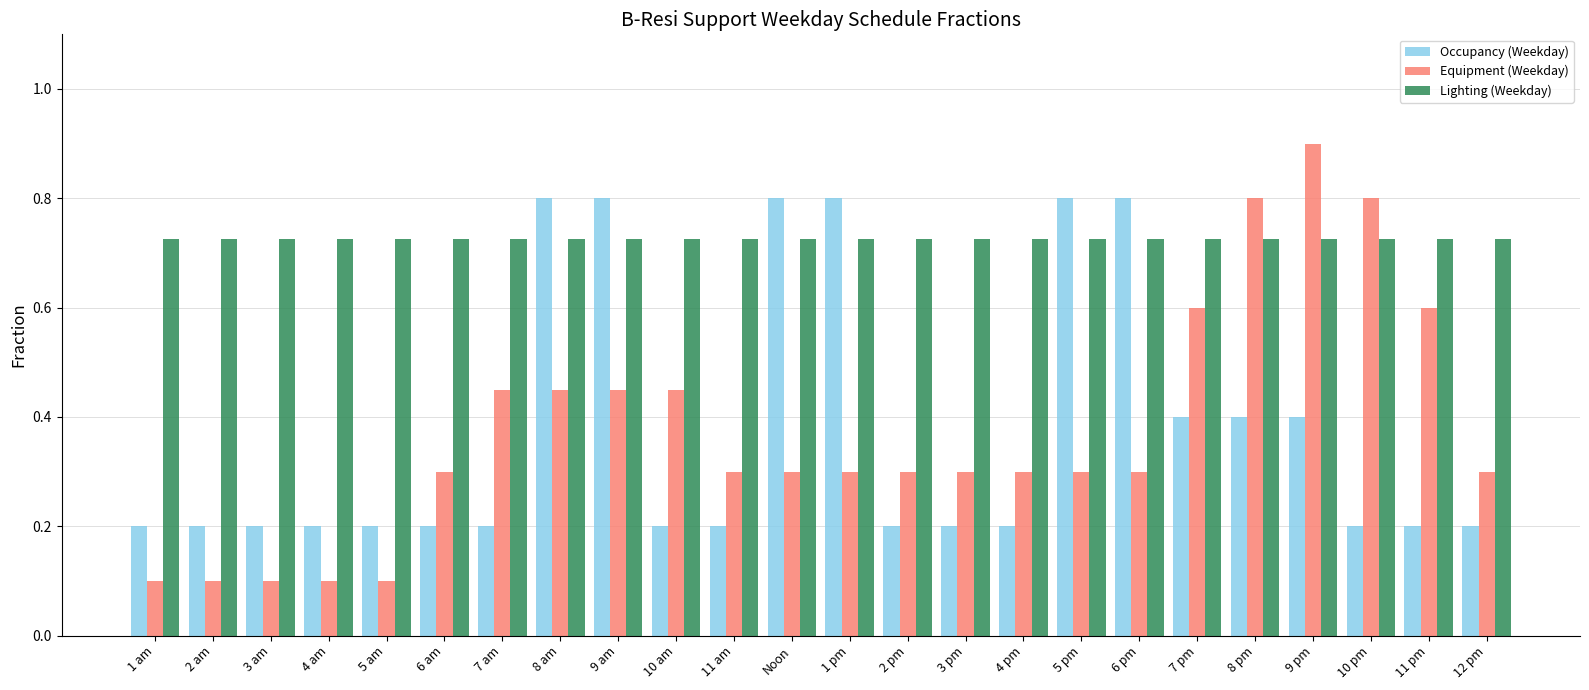

How many bars are there in total?

72